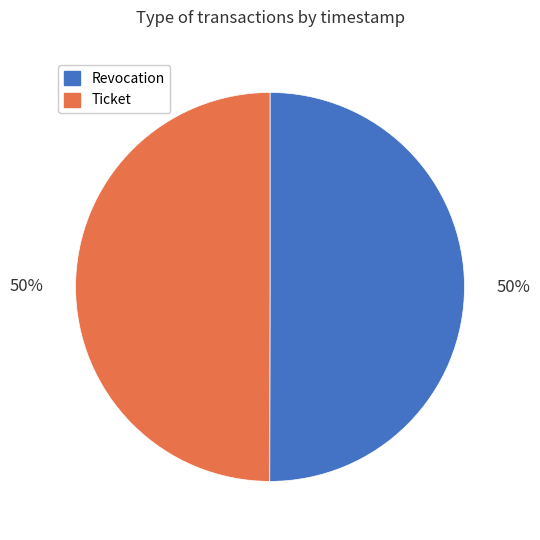

What is the ratio of the value at Ticket to the value at Revocation?

1.0